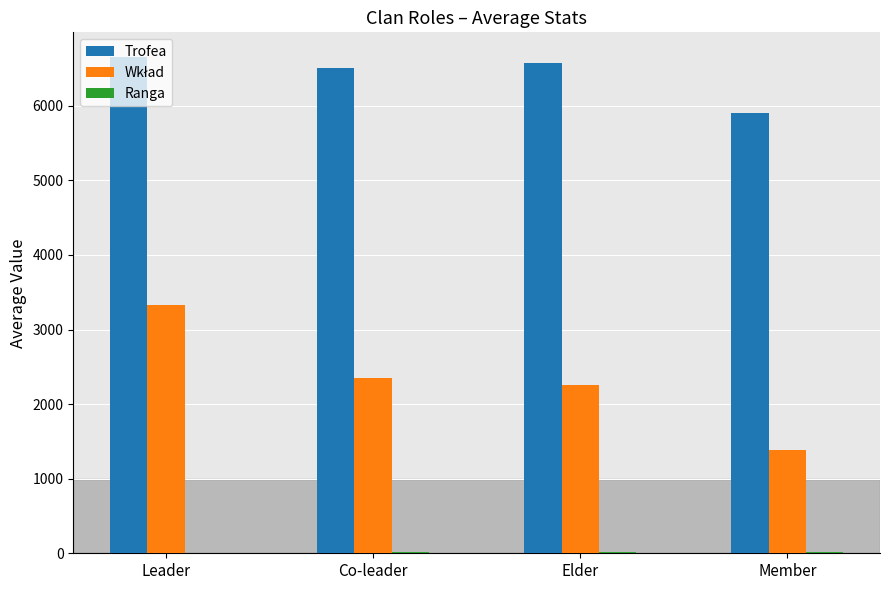

What is the maximum value for Trofea?

6652